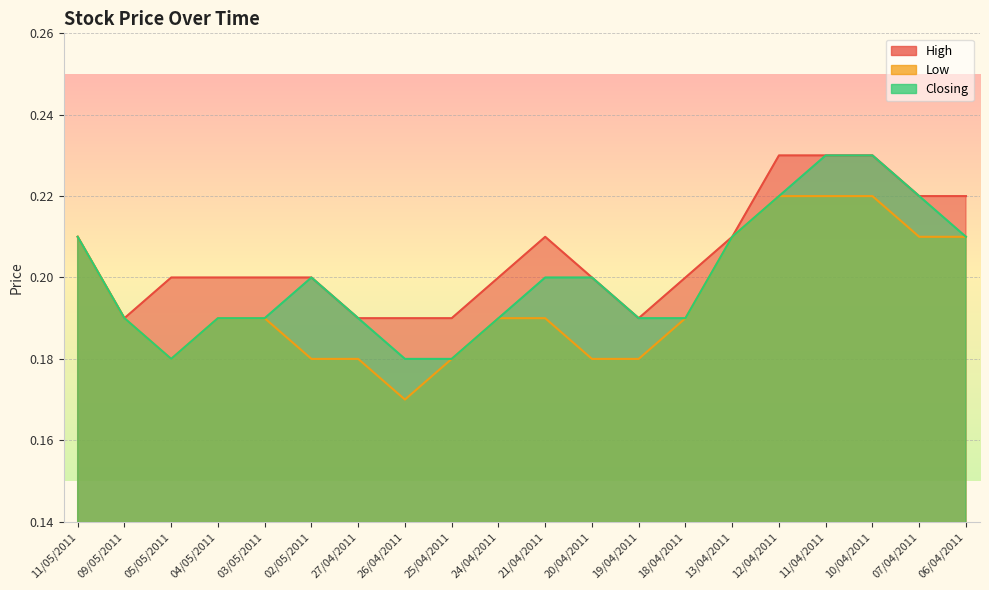

The Closing series shows 0.1 at 20/04/2011. True or false?

False